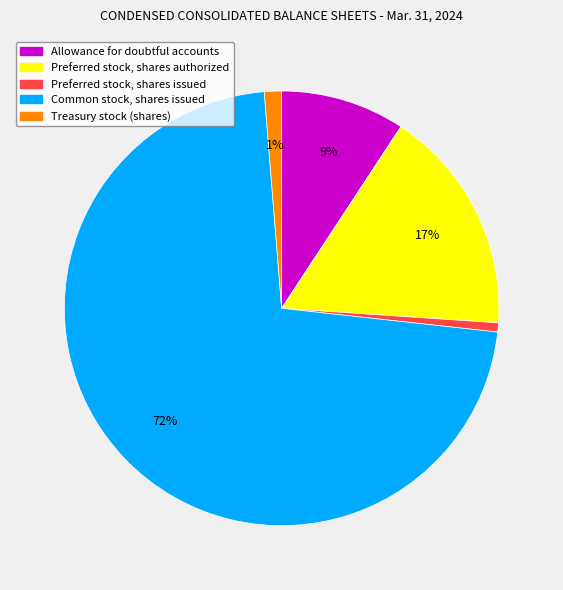

Between Preferred stock, shares issued and Preferred stock, shares authorized, which is larger?

Preferred stock, shares authorized